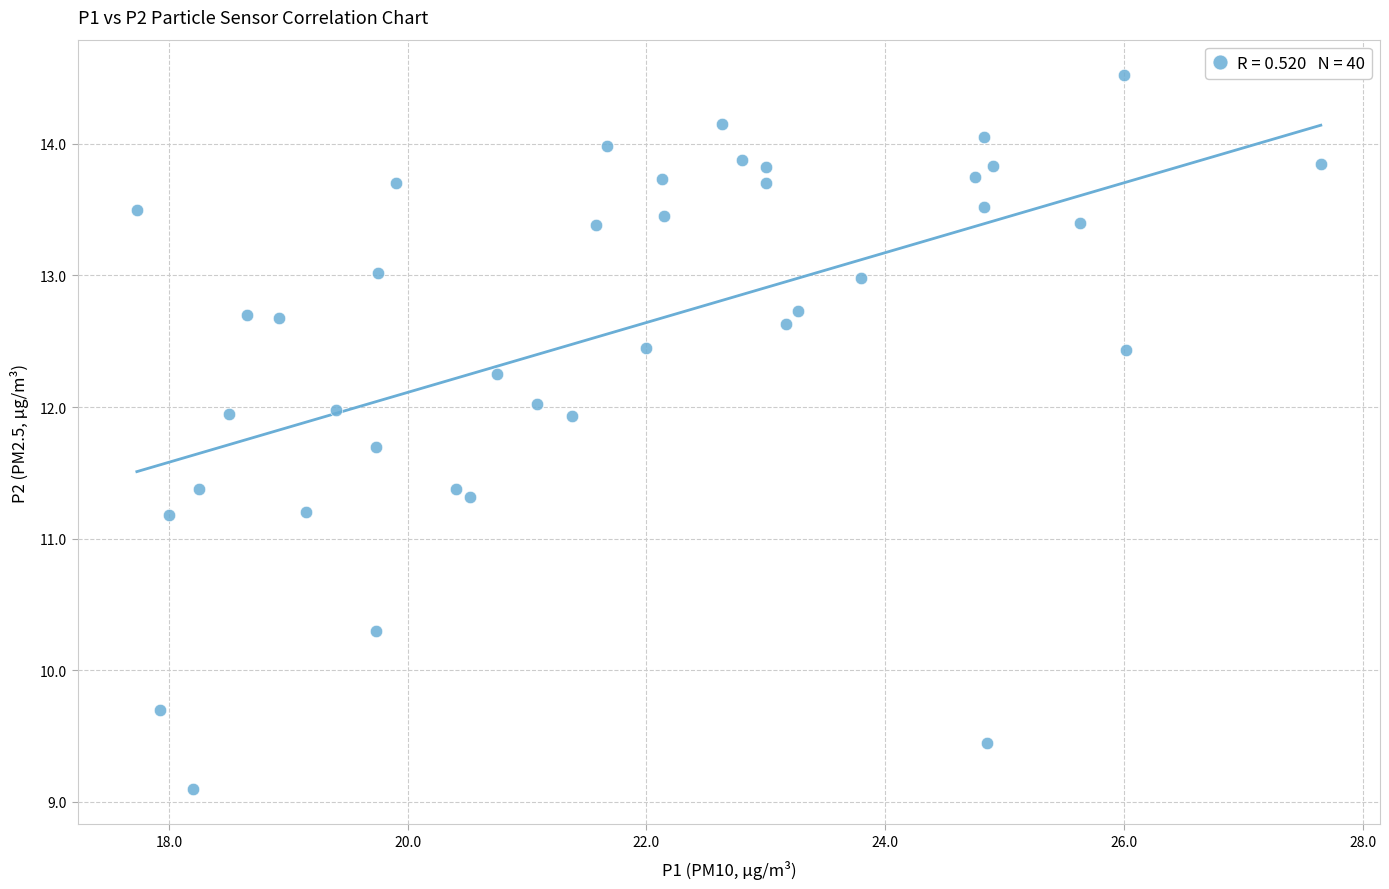

What is the range of X values (max minus min)?

9.9